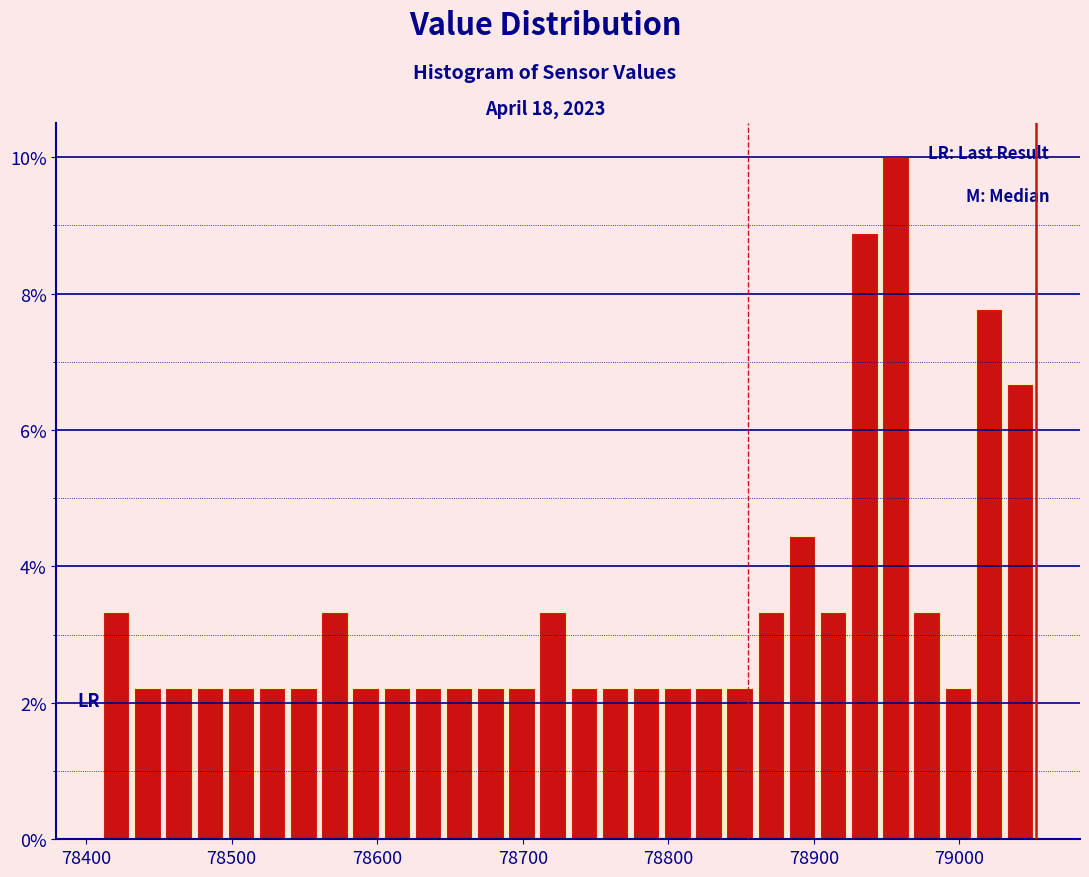

Around what value on the x-axis is the tallest bar? Give the approximate position of its centre, as read against the axis.

78960